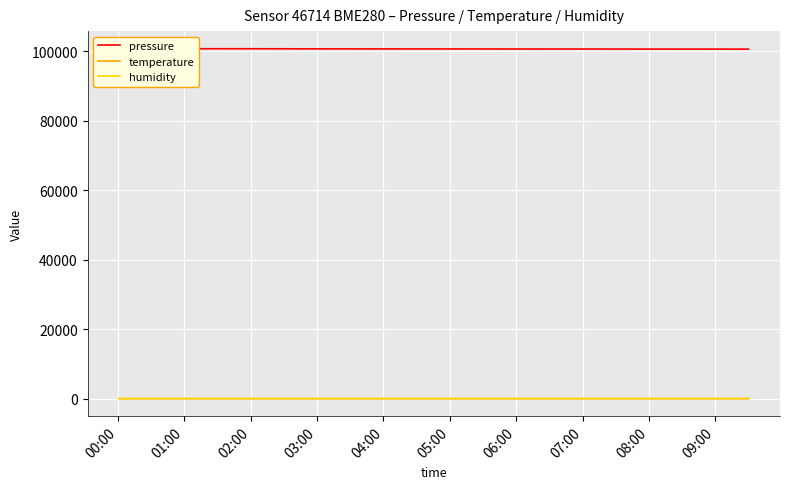

Is this an area chart (filled region under the line)?

No